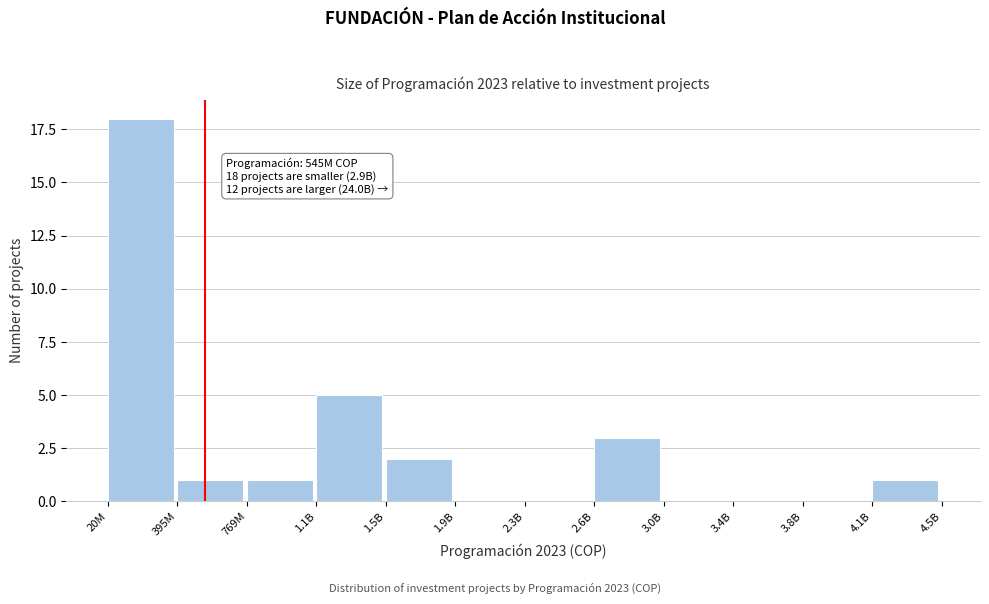

Reading left to right, extract all data points from this chart.

20M=18	395M=1	769M=1	1.1B=5	1.5B=2	1.9B=0	2.3B=0	2.6B=3	3.0B=0	3.4B=0	3.8B=0	4.1B=1